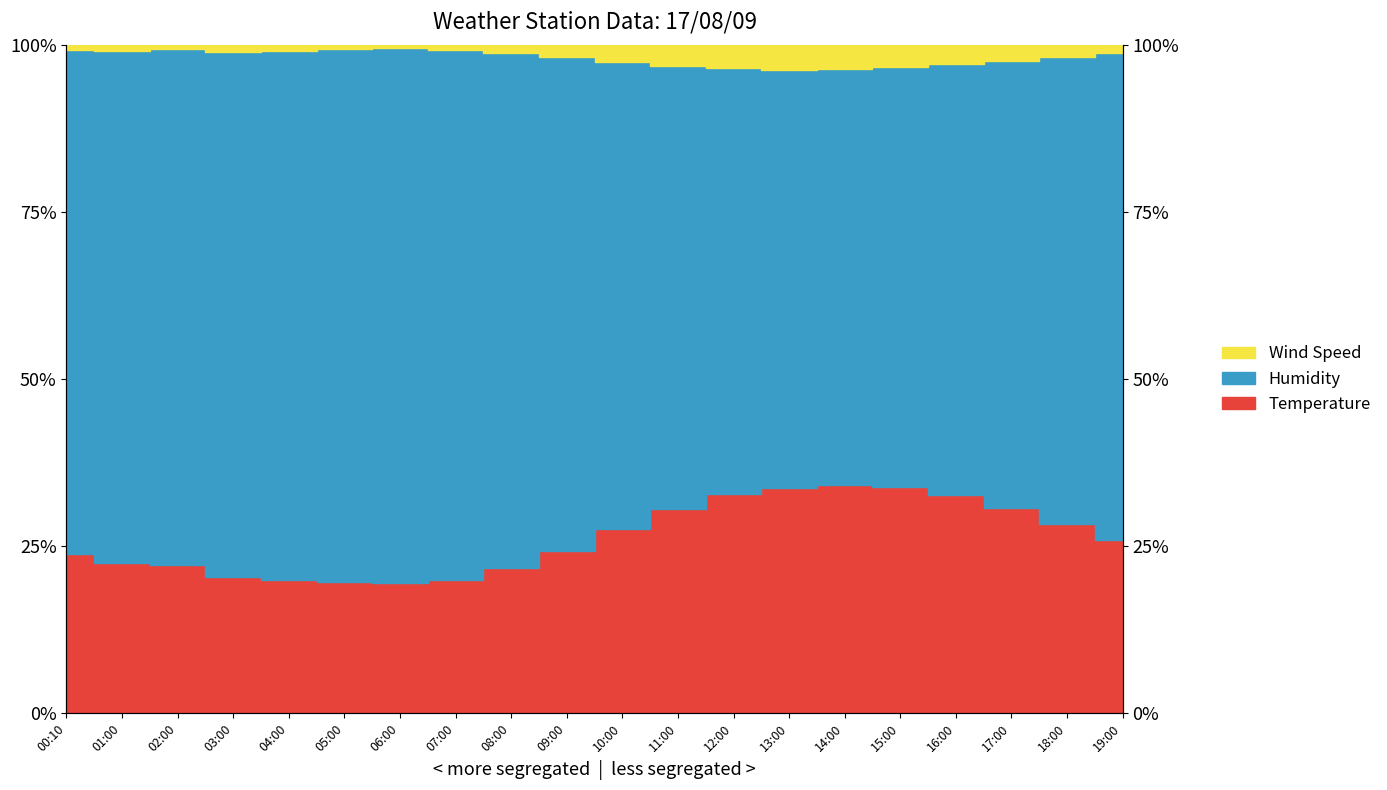

What is the sum of all Wind Speed values?

1962.1